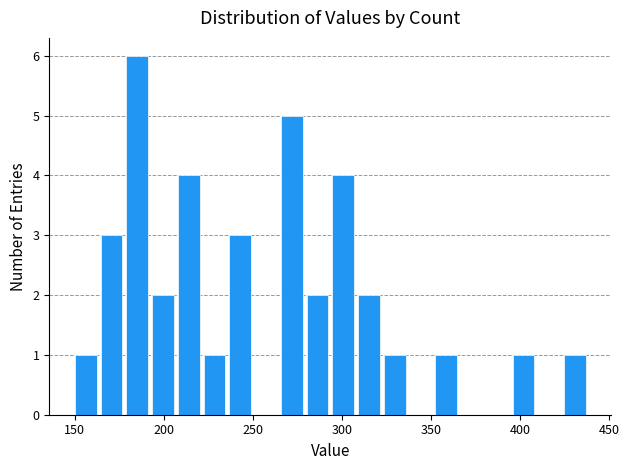

Around what value on the x-axis is the tallest bar? Give the approximate position of its centre, as read against the axis.

185